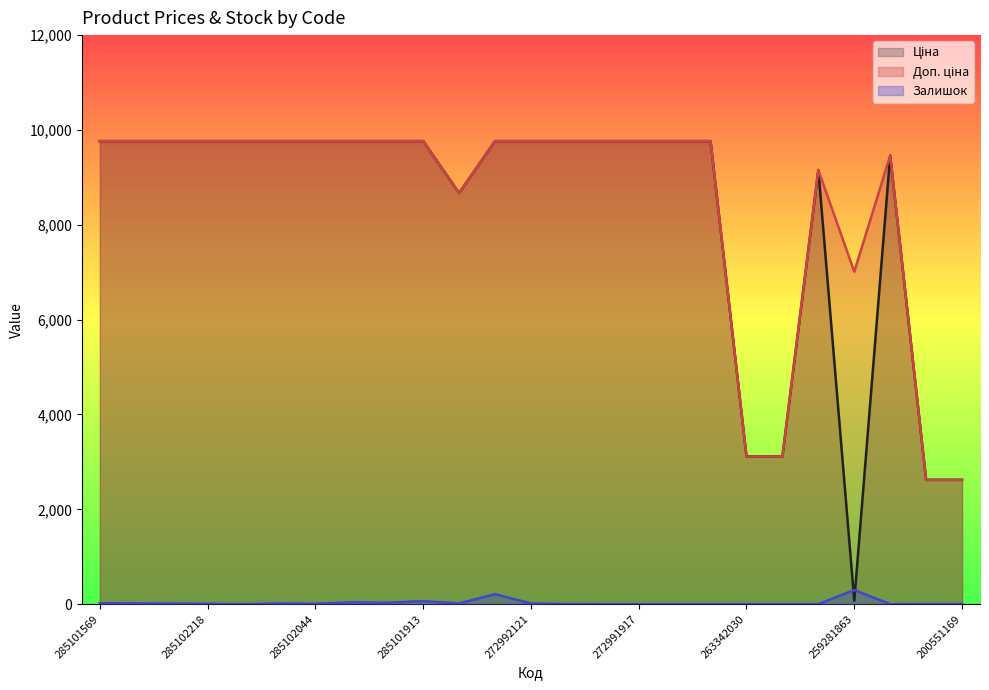

Which series has the largest total across all categories?

Доп. ціна